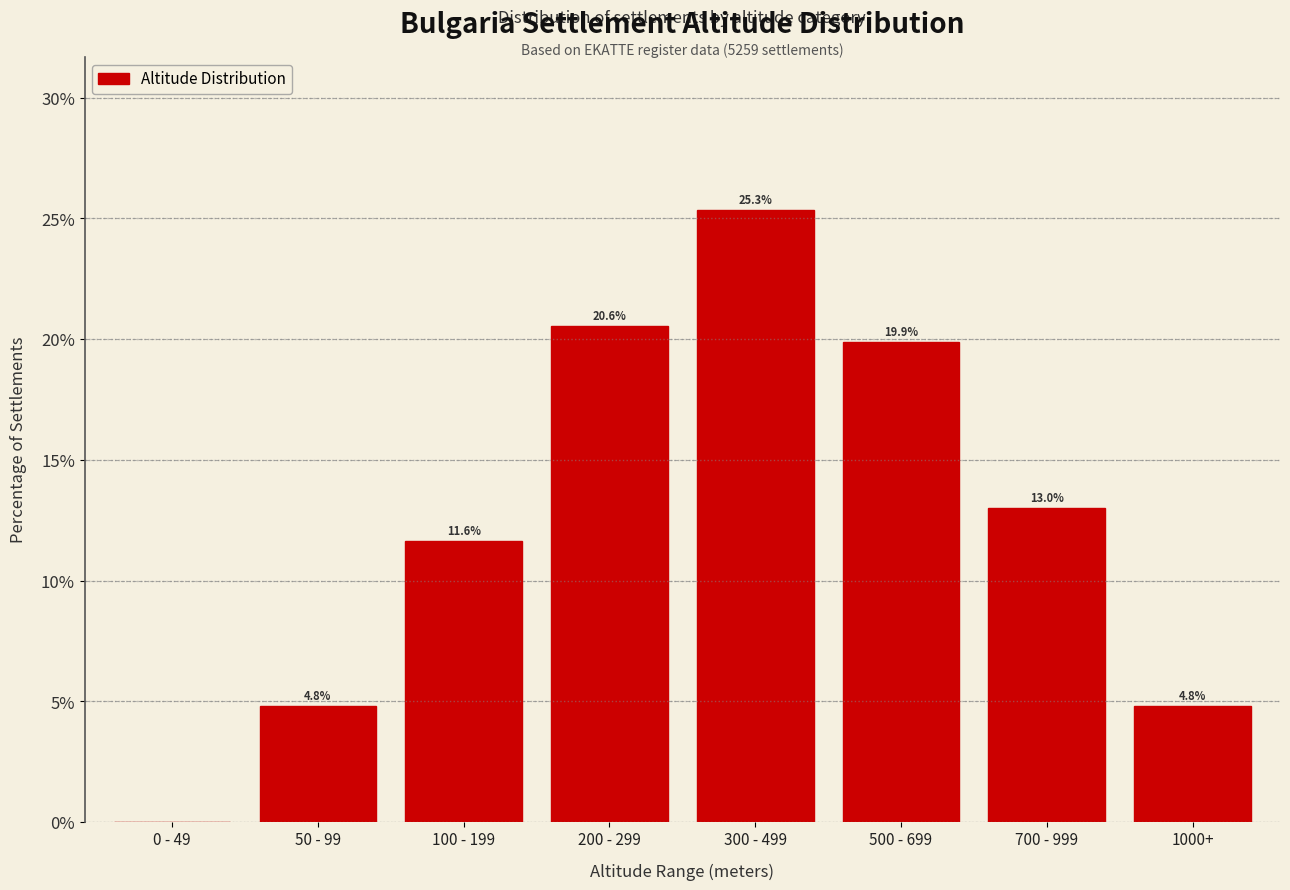

Reading left to right, what are all the values shown in this chart?

0 - 49=0.0	50 - 99=4.8	100 - 199=11.6	200 - 299=20.6	300 - 499=25.3	500 - 699=19.9	700 - 999=13.0	1000+=4.8